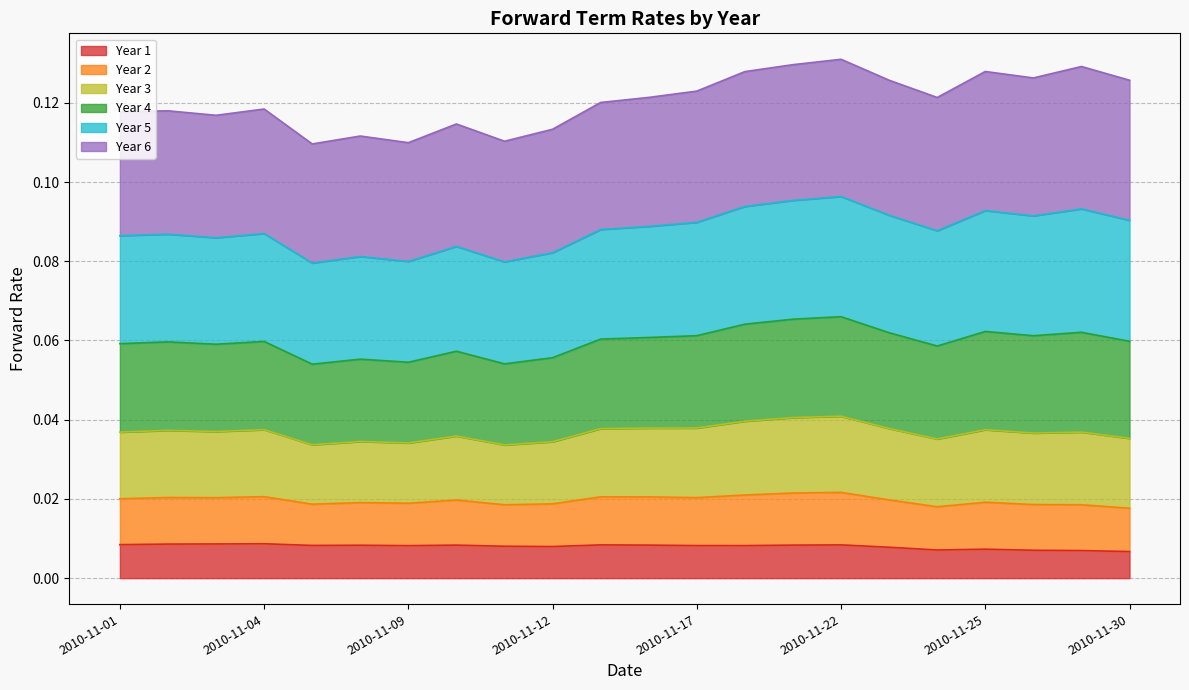

Does the chart display data point markers on the line(s)?

No